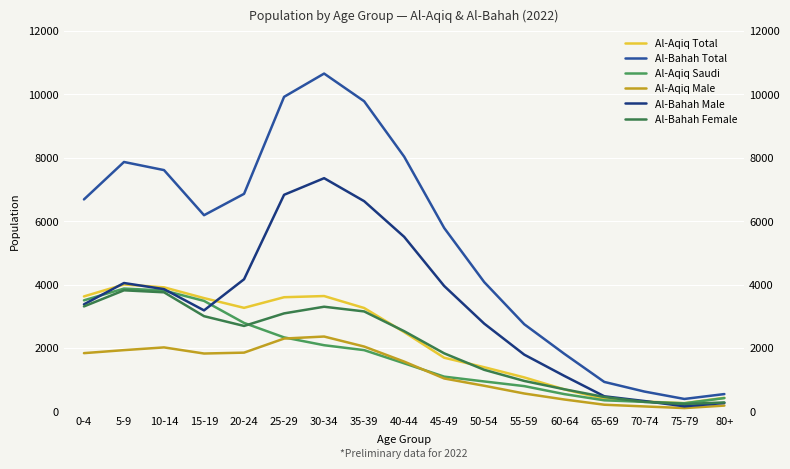

At which label does Al-Bahah Total reach its peak?

30-34